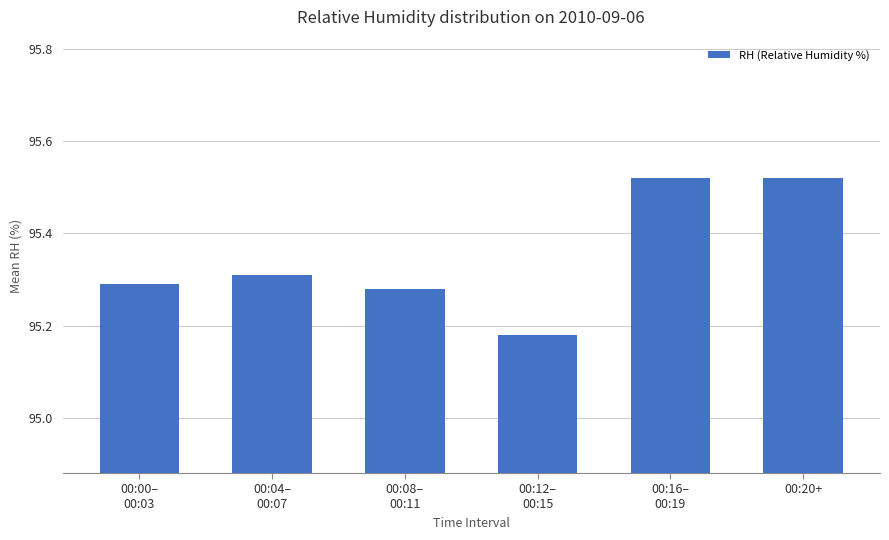

What is the sum of all values?

572.1